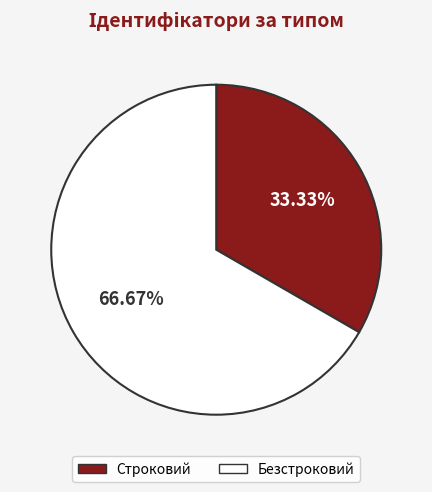

To the nearest percent, what portion does Безстроковий represent?

67%